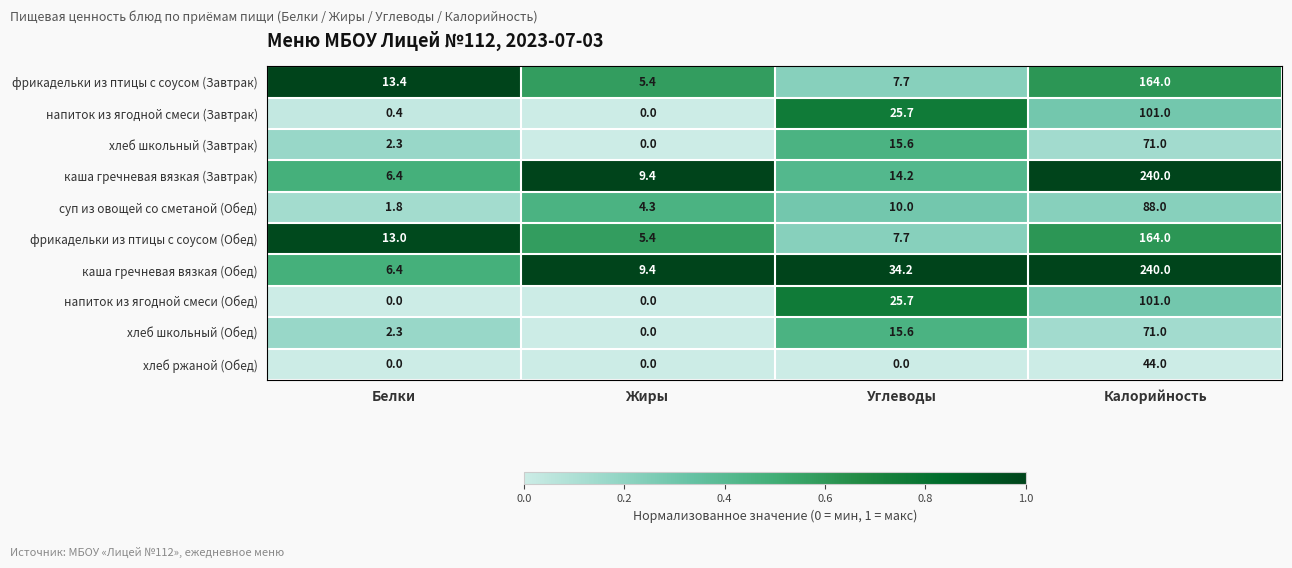

How many data points does each series have?

4